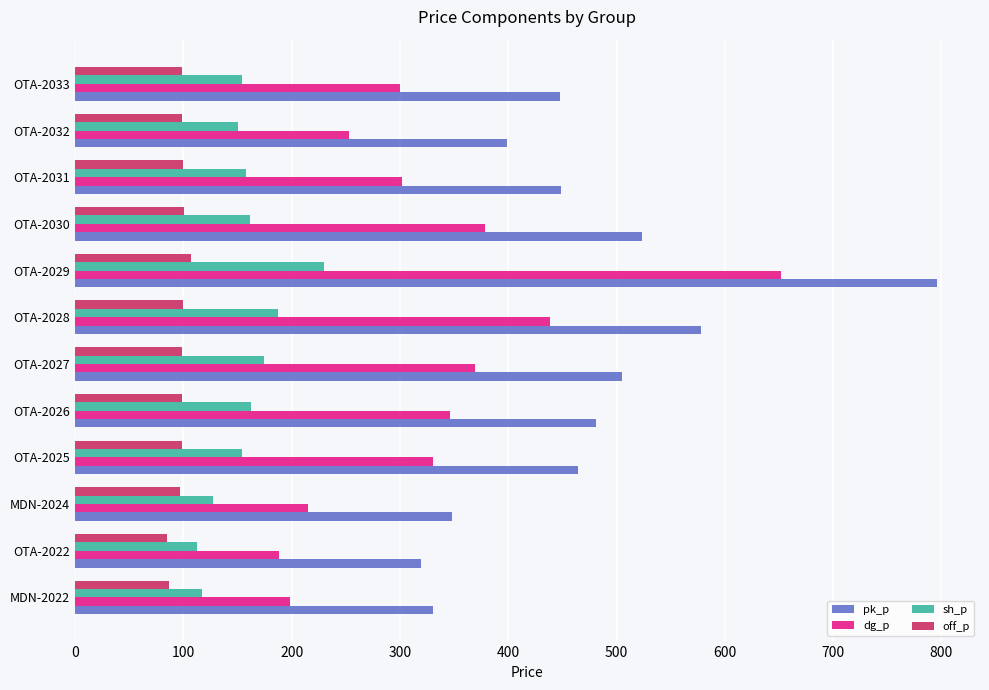

Which series has the largest total across all categories?

pk_p